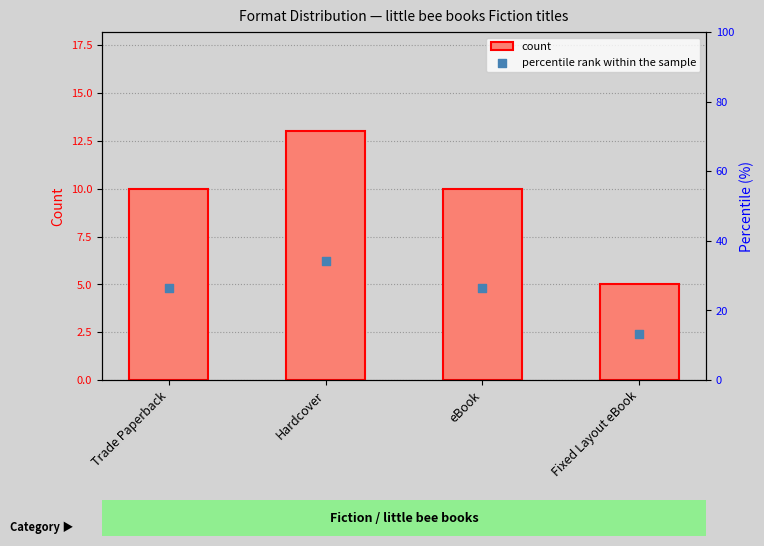

Which series reaches the maximum Y coordinate?

percentile rank within the sample